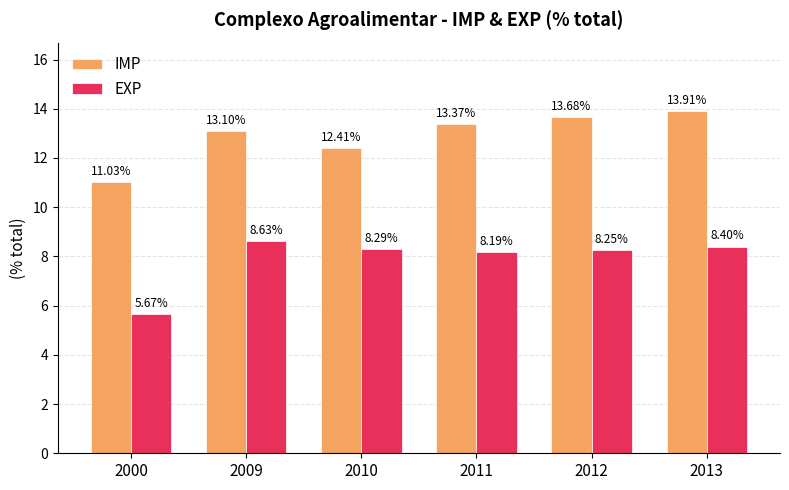

How many bars are there in each group?

2